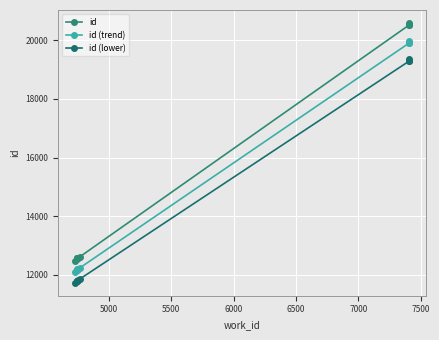

True or false: id (trend) has more than 0 points higher than both neighbors.

False